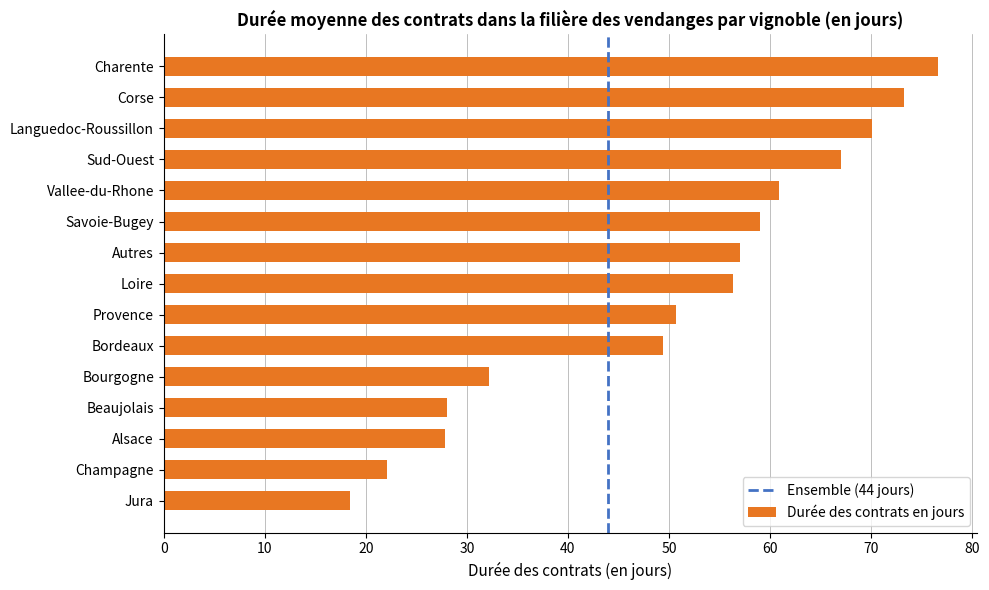

Approximately how many times larger is the value at Jura compared to Bordeaux?

0.4